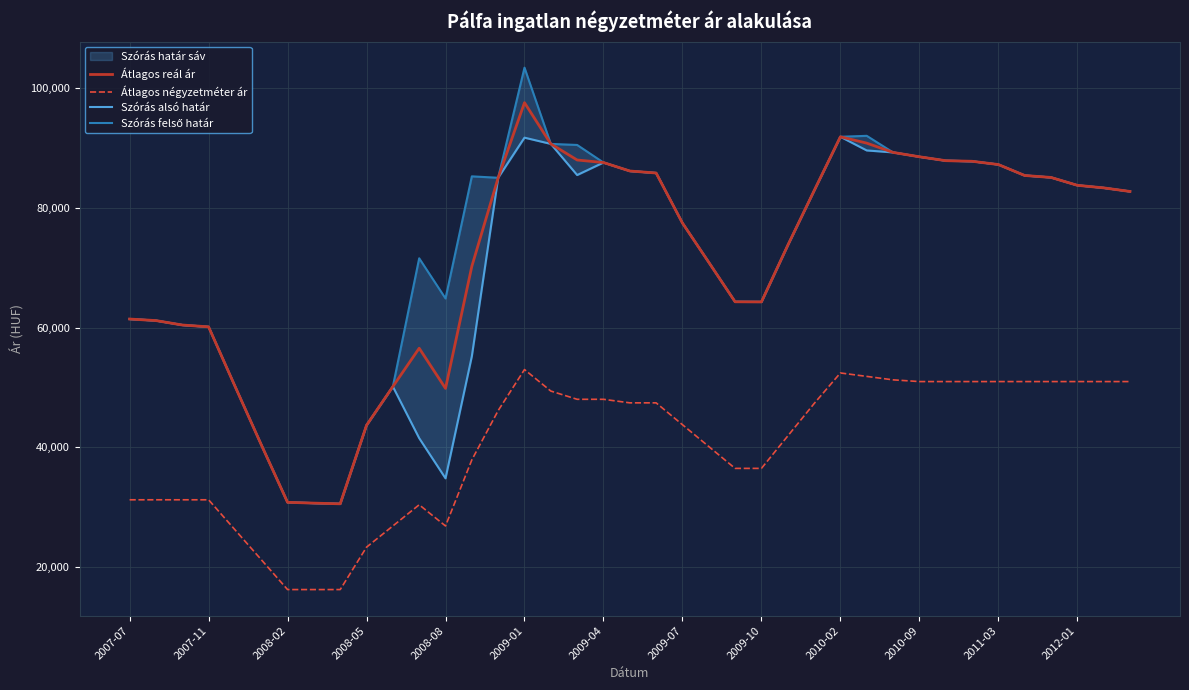

At how many categories does at least one series exceed 56251?

32